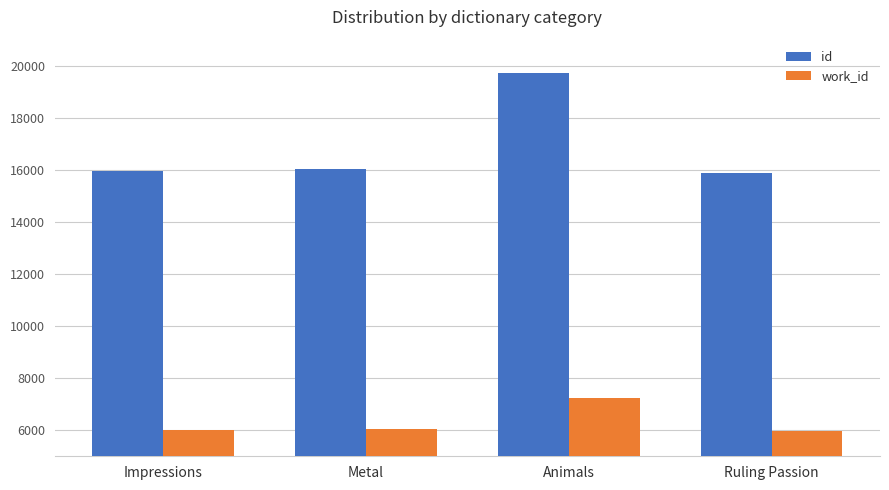

What is the difference between the work_id values at Animals and Impressions?

1232